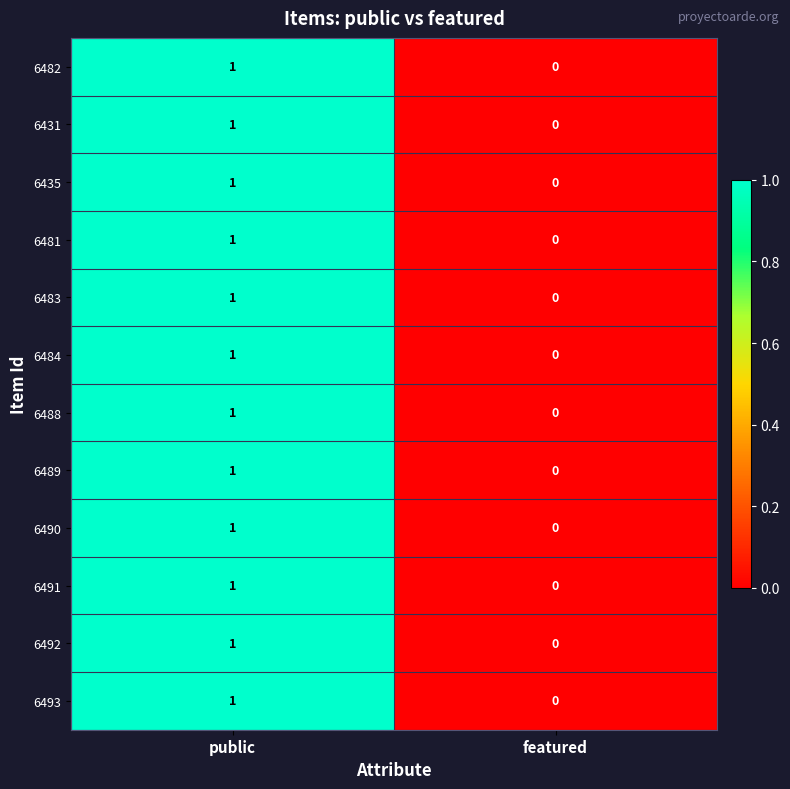

Reading left to right, what are all the values shown in this chart?

6482: 1	0
6431: 1	0
6435: 1	0
6481: 1	0
6483: 1	0
6484: 1	0
6488: 1	0
6489: 1	0
6490: 1	0
6491: 1	0
6492: 1	0
6493: 1	0